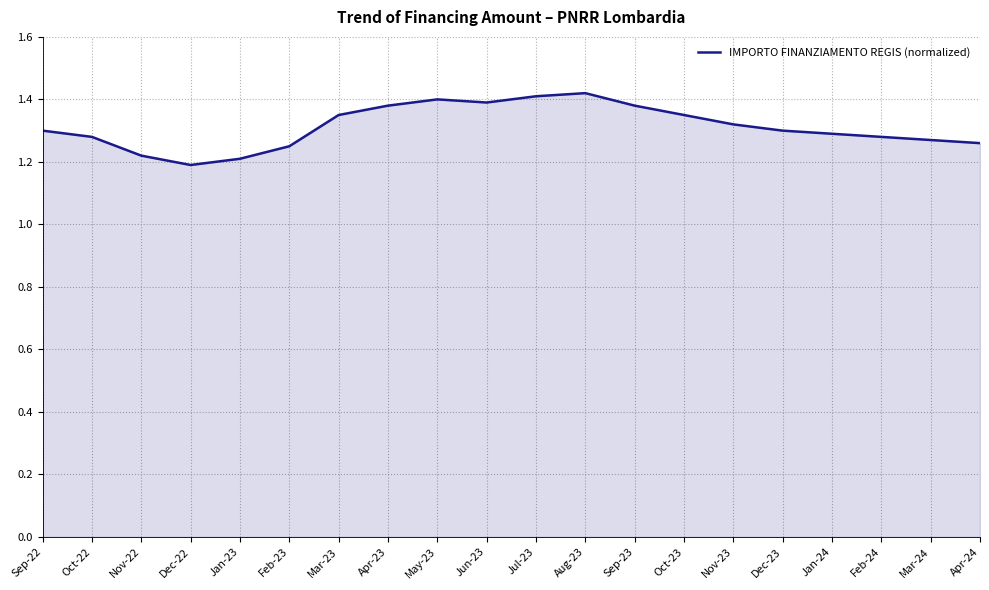

The chart shows a value of 1.9 at Nov-23. True or false?

False